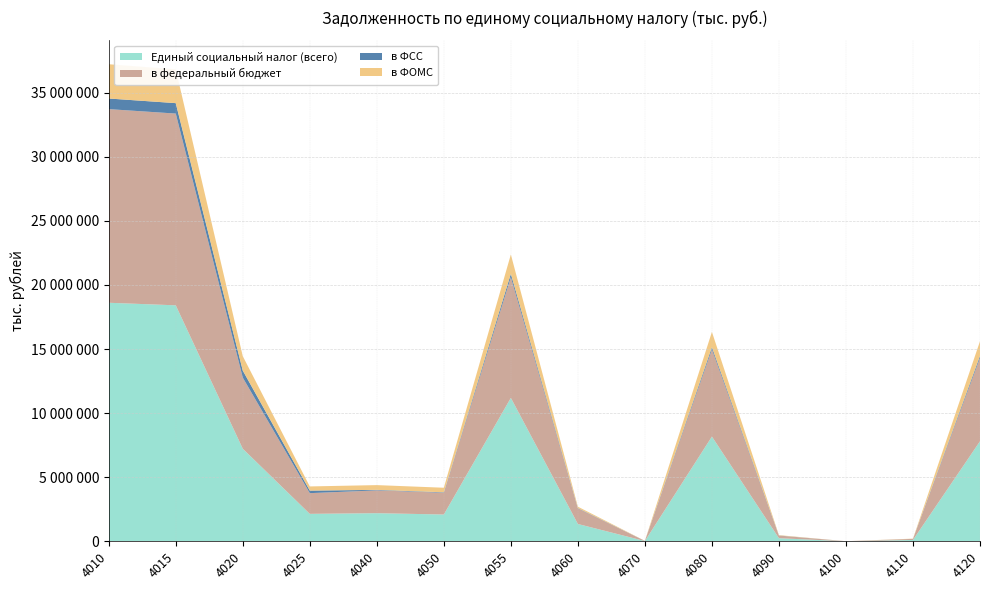

Reading left to right, list all the values displayed in this chart.

Единый социальный налог (всего): 4010=18608005	4015=18408337	4020=7220748	4025=2139606	4040=2191427	4050=2088694	4055=11187589	4060=1350225	4070=18300	4080=8167992	4090=240211	4100=3038	4110=103282	4120=7804183
в федеральный бюджет: 4010=15106640	4015=14958768	4020=5547963	4025=1615430	4040=1780014	4050=1697403	4055=9410805	4060=1212860	4070=13423	4080=6799735	4090=201639	4100=2667	4110=85688	4120=6497133
в ФСС: 4010=828145	4015=815034	4020=549620	4025=198349	4040=39772	4050=35268	4055=265414	4060=26860	4070=1760	4080=176960	4090=9777	4100=9	4110=758	4120=164683
в ФОМС: 4010=2673220	4015=2634535	4020=1123165	4025=325827	4040=371641	4050=356023	4055=1511370	4060=110505	4070=3117	4080=1191297	4090=28795	4100=362	4110=16836	4120=1142367